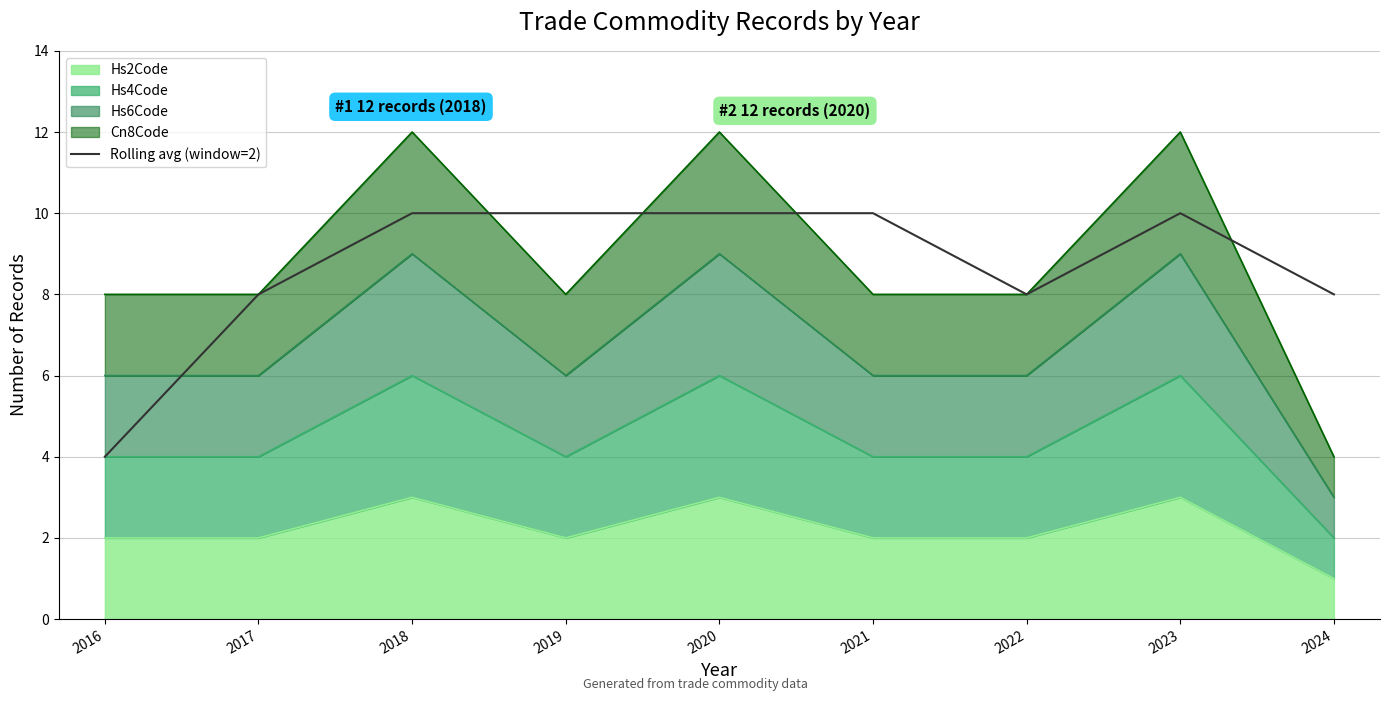

How many categories are shown in the chart?

9